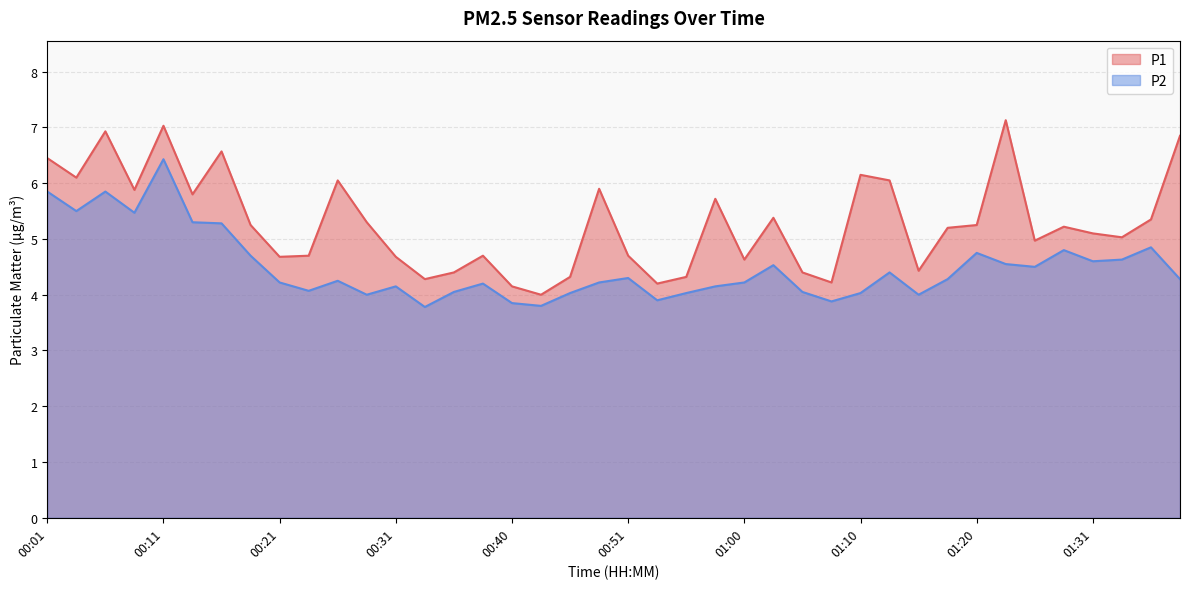

What is the sum of all P1 values?

211.5